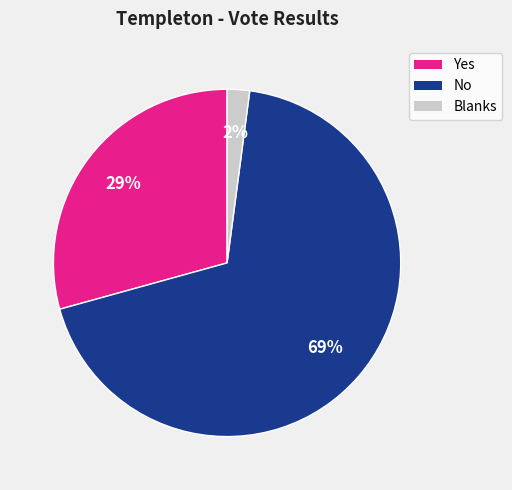

Which has a higher value, Yes or No?

No